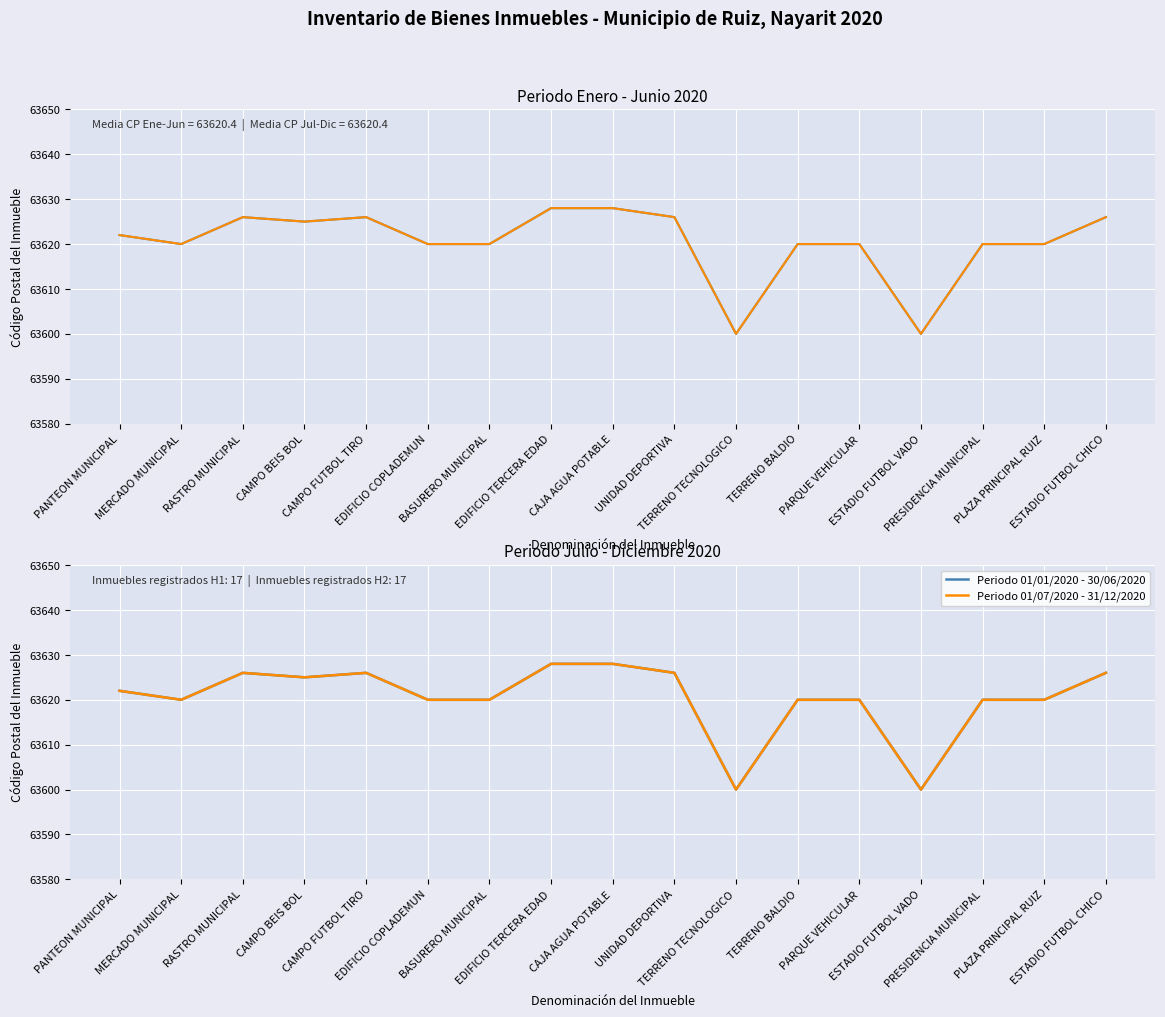

What is the difference between the Periodo 01/01/2020 - 30/06/2020 values at TERRENO BALDIO and RASTRO MUNICIPAL?

6